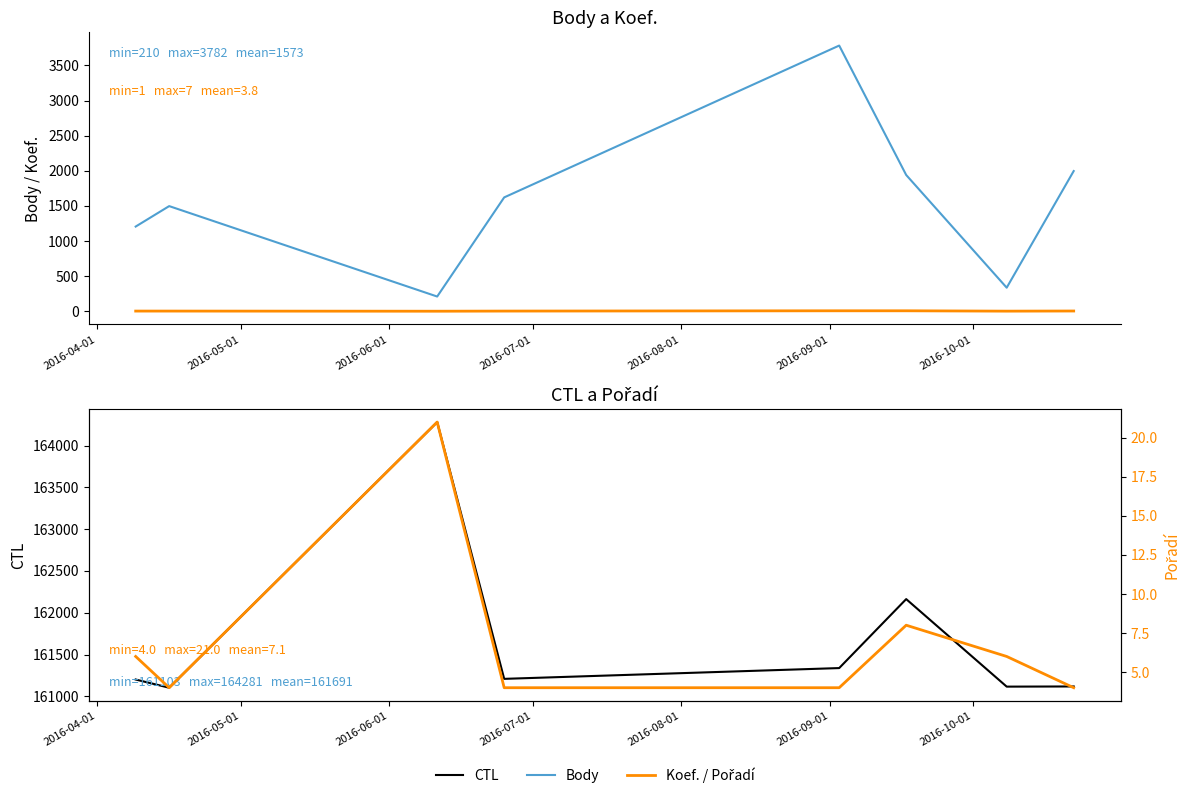

Rank the series at 2016-04-01 from highest to lowest value.

CTL, Body, Pořadí, Koef.